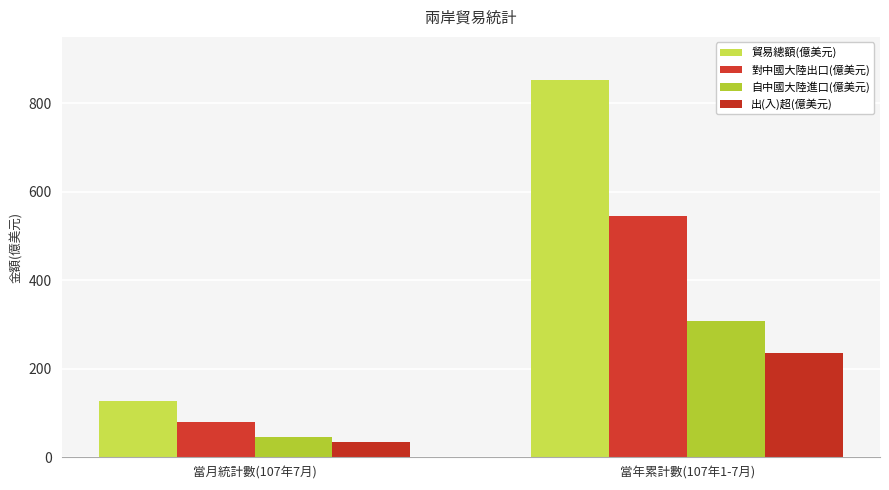

Reading left to right, what are all the values shown in this chart?

貿易總額(億美元): 126.2	852.1
對中國大陸出口(億美元): 79.8	544.2
自中國大陸進口(億美元): 46.4	307.9
出(入)超(億美元): 33.4	236.4